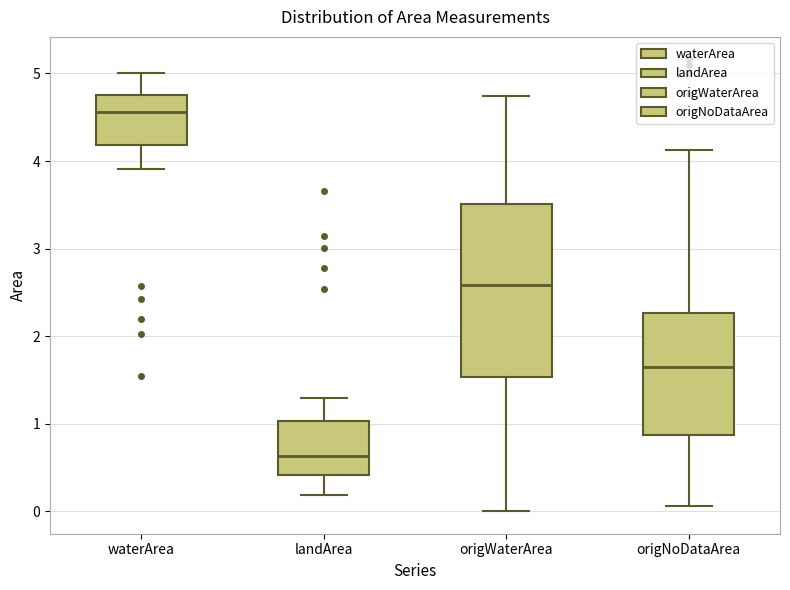

Which box has the lowest median line?

landArea